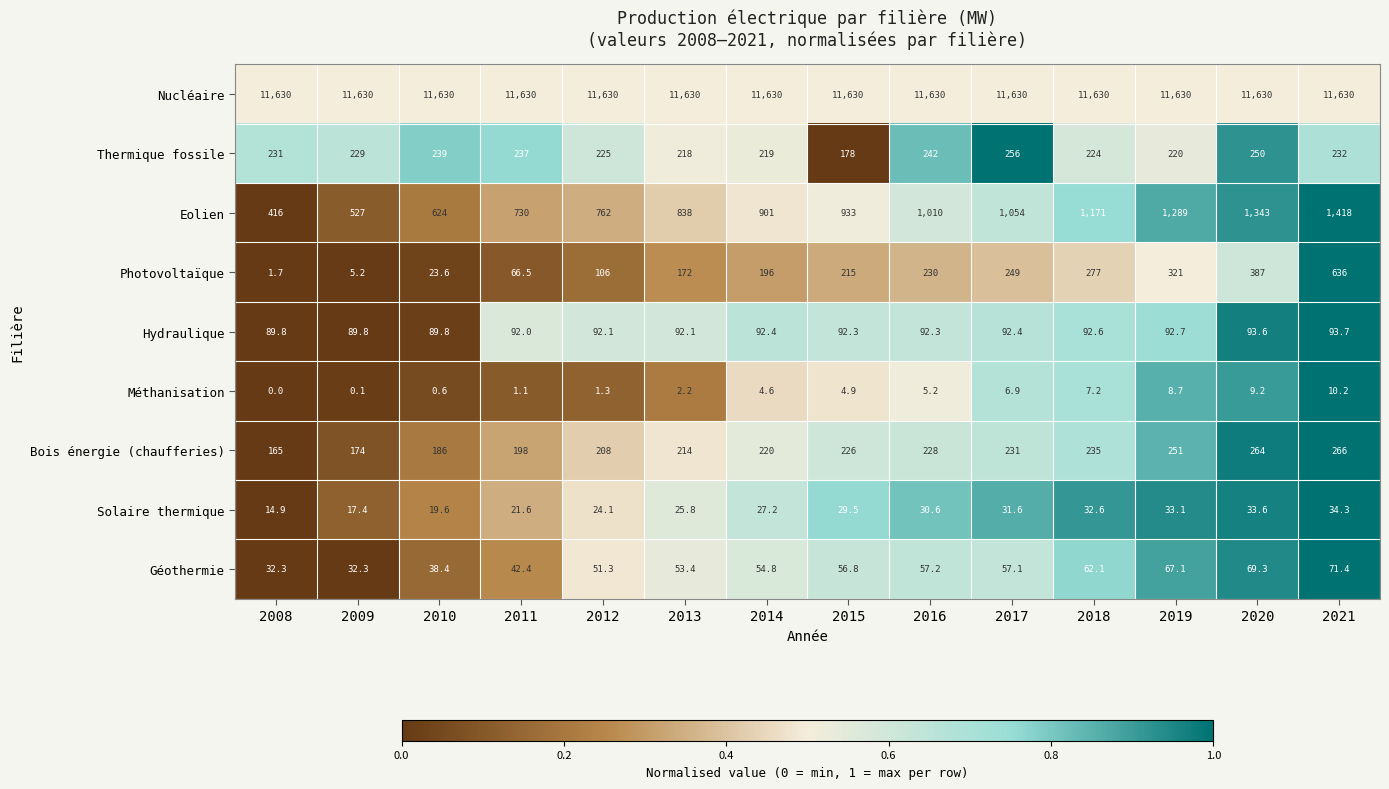

What is the minimum value for Nucléaire?

11630.0